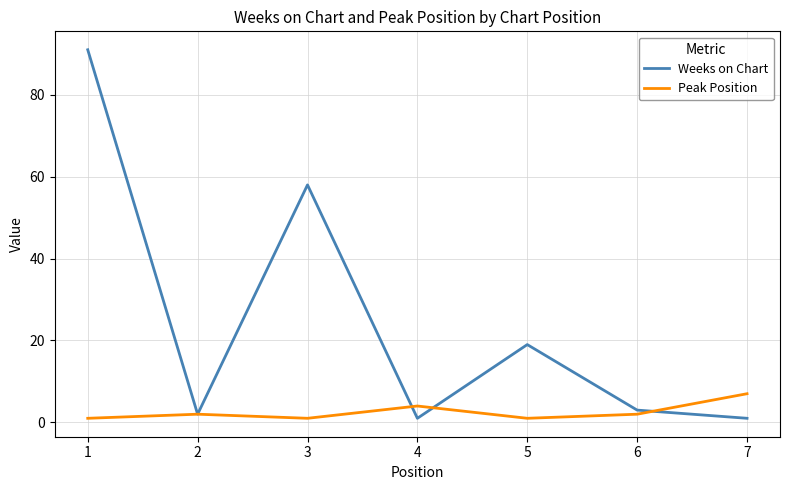

Which category has the highest value in the Weeks on Chart series?

1